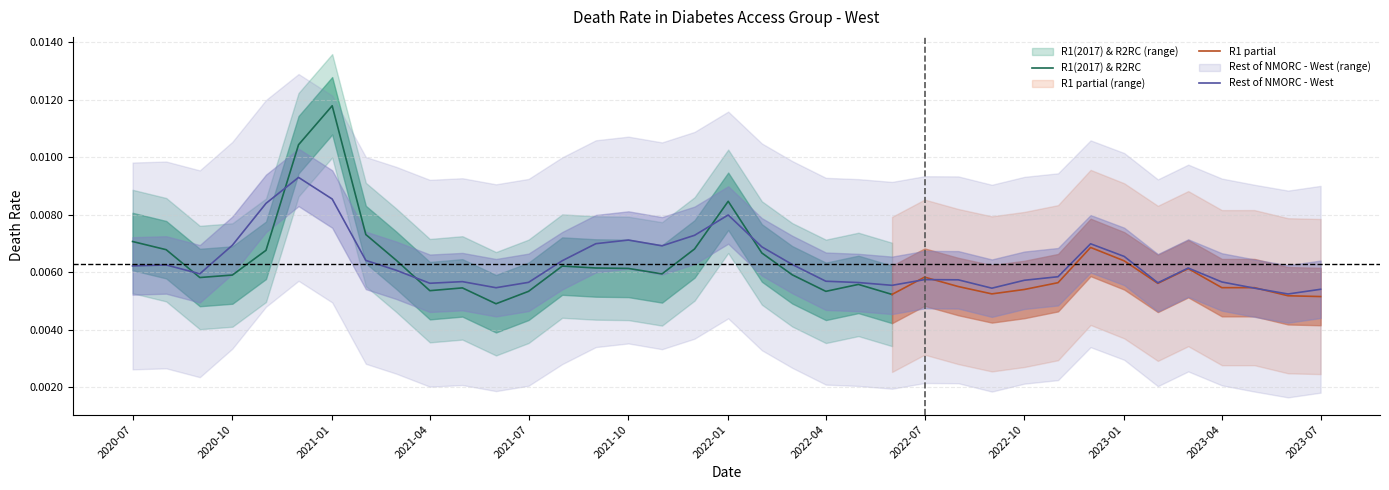

Which category has the lowest value across all series?

2023-06-01